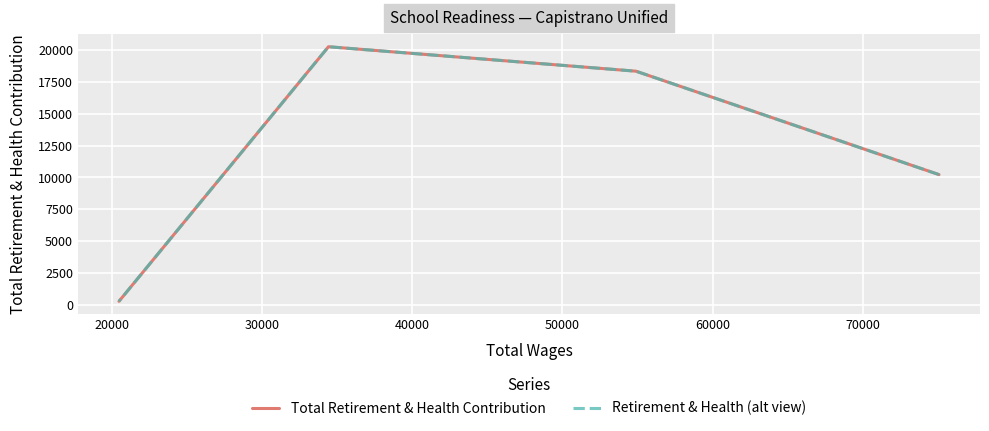

True or false: Total Retirement & Health Contribution and Retirement & Health (alt view) intersect in this chart.

False